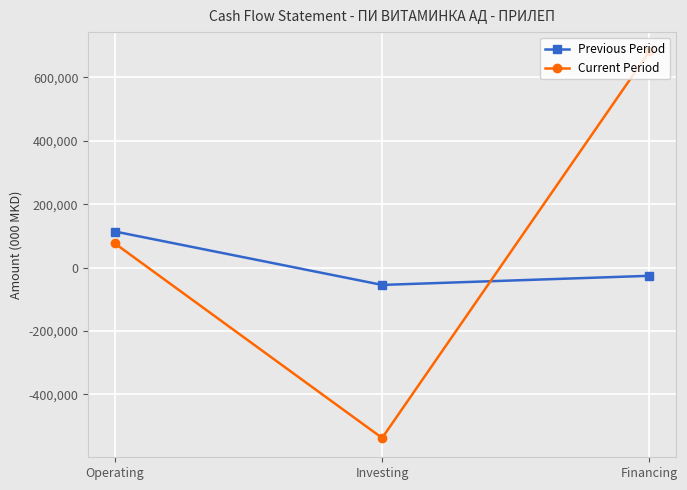

The Previous Period series shows 113963 at Operating. True or false?

True